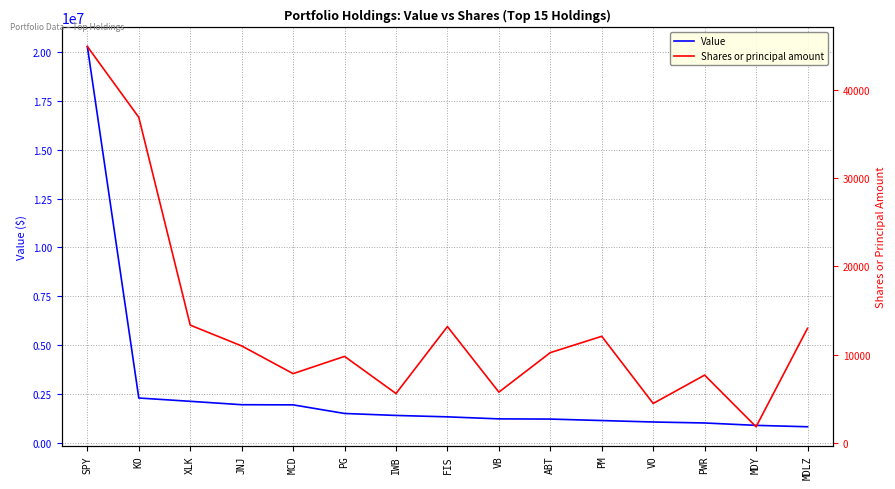

What is the average value of the Shares or principal amount series?

13163